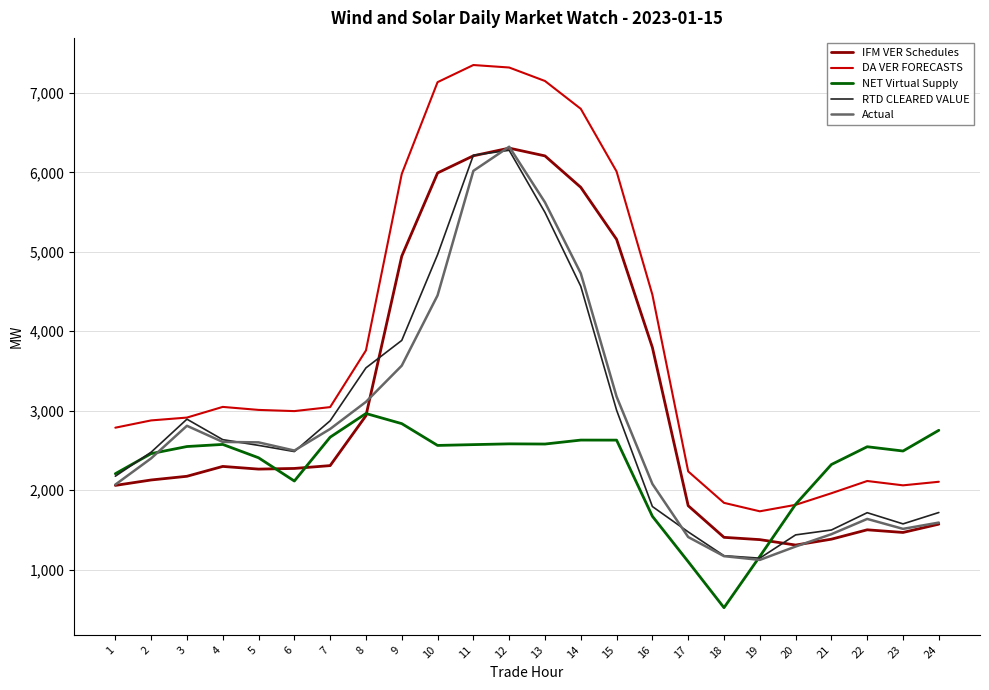

At which category does the chart reach its minimum across all series?

18